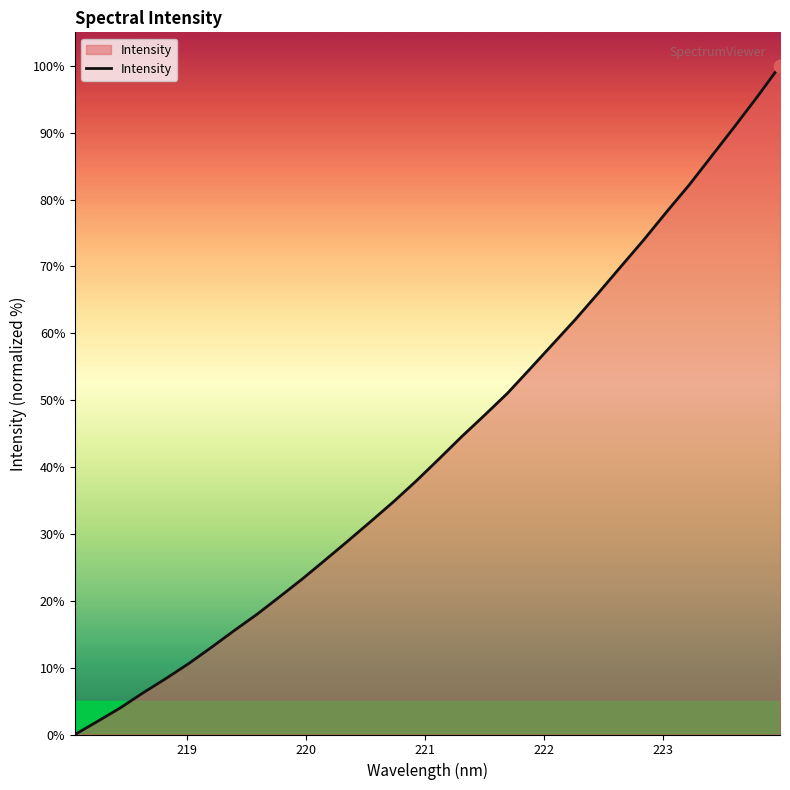

What is the maximum value shown in the chart?

100.0